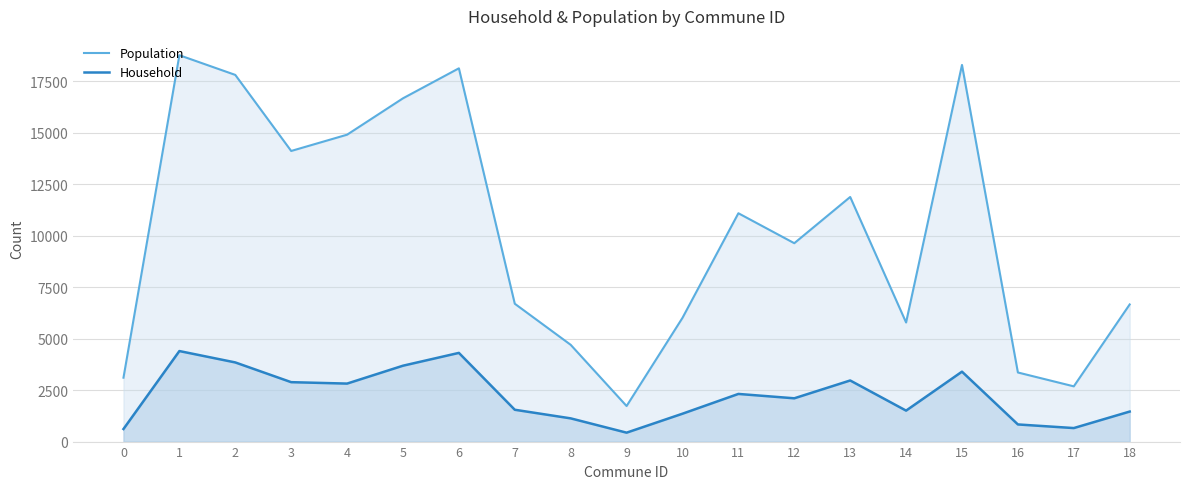

What is the difference between the maximum and minimum values in the Household series?

3961